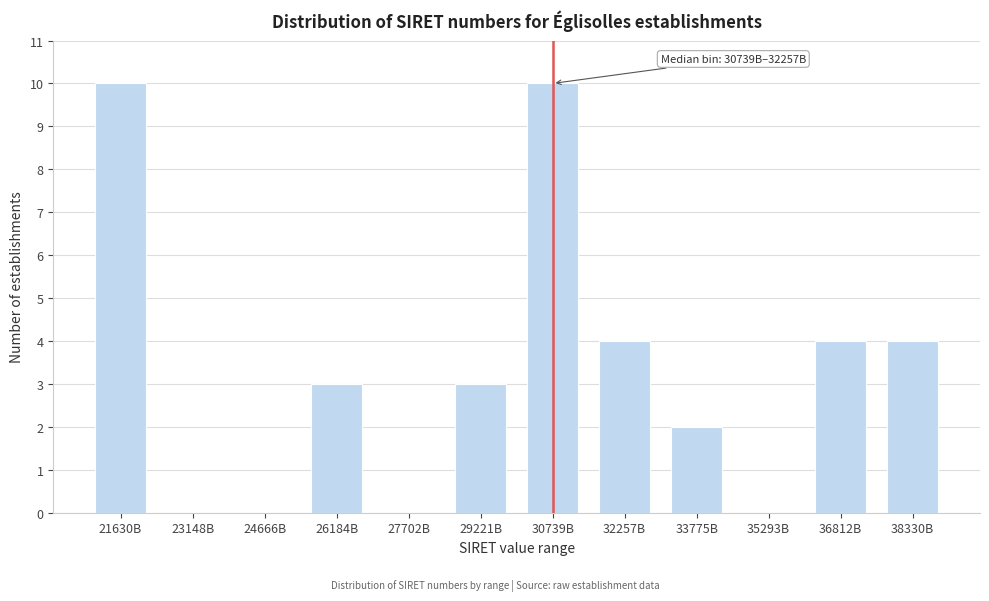

Reading left to right, transcribe all the data shown in this chart.

21630B=10	23148B=0	24666B=0	26184B=3	27702B=0	29221B=3	30739B=10	32257B=4	33775B=2	35293B=0	36812B=4	38330B=4